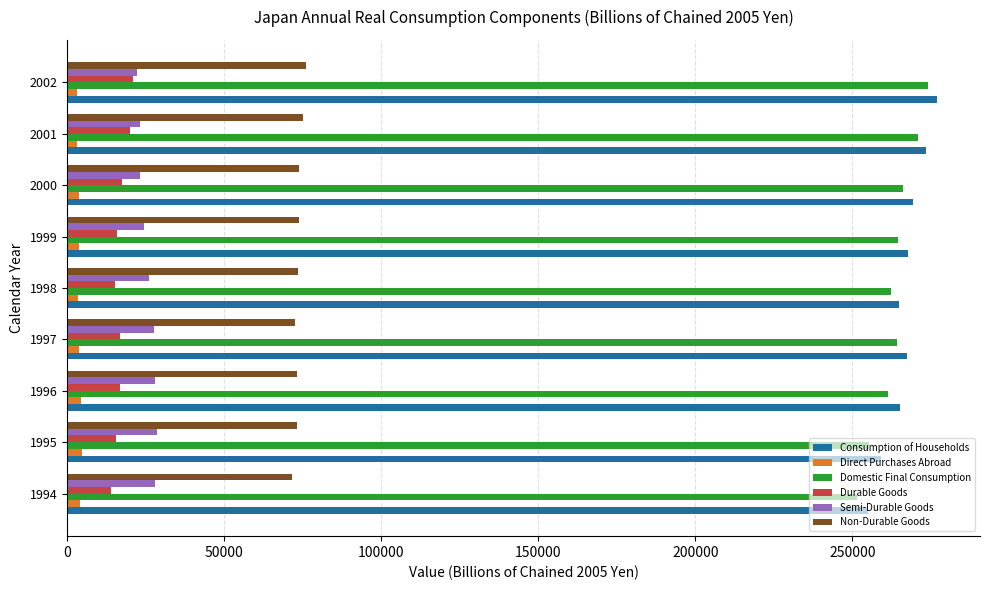

Is the value of Non-Durable Goods at 1998 greater than the value of Direct Purchases Abroad at 2001?

Yes